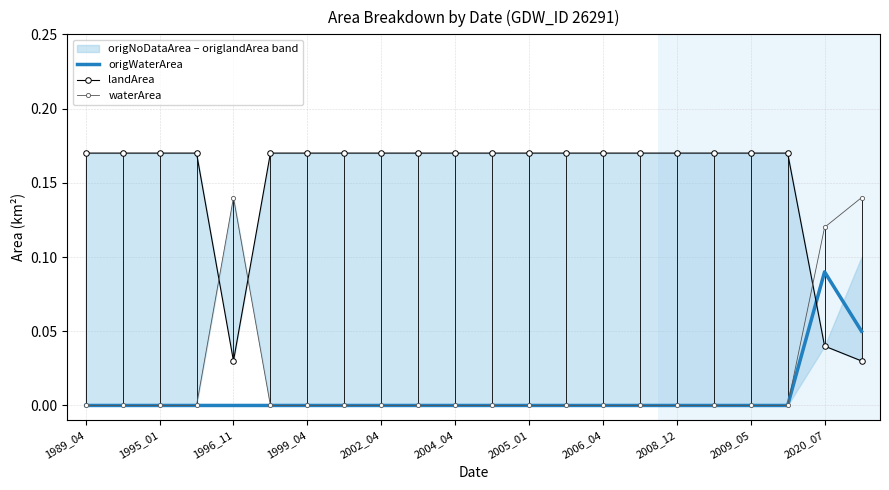

The waterArea series shows -0.1 at 1989_04. True or false?

False